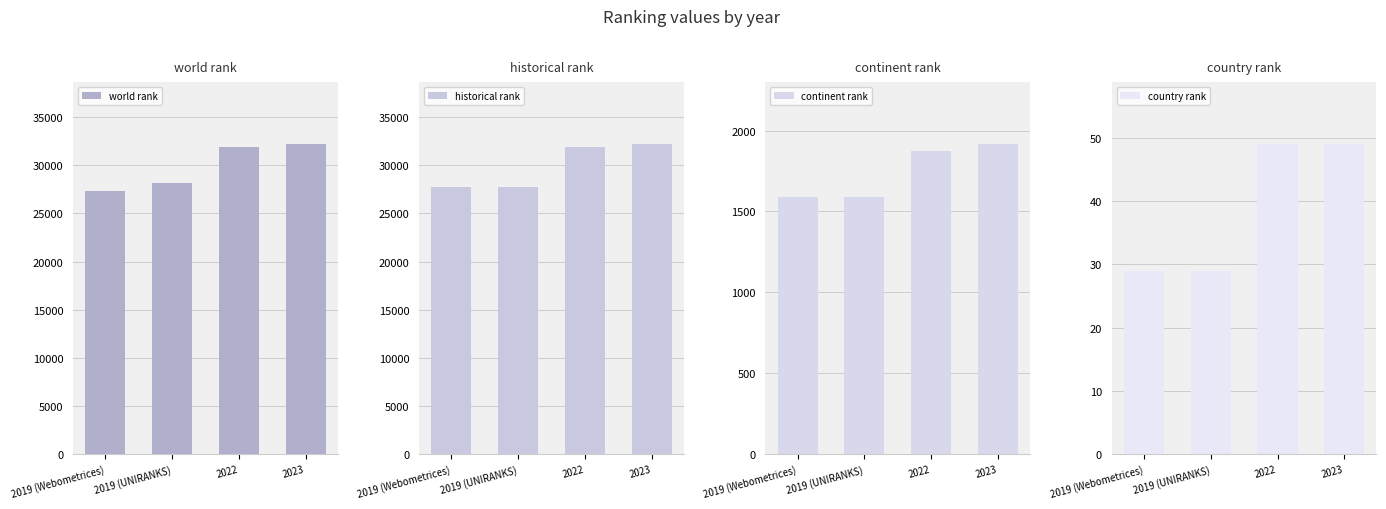

What is the total value across all series at 2019 (Webometrices)?

56792.5